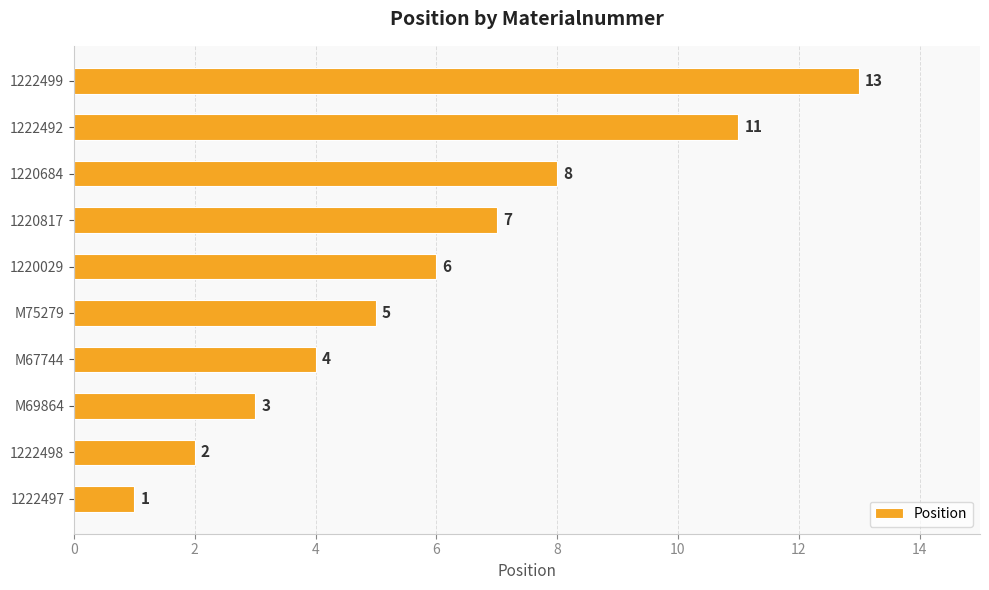

Where is the data nearest to the value 7?

1220817